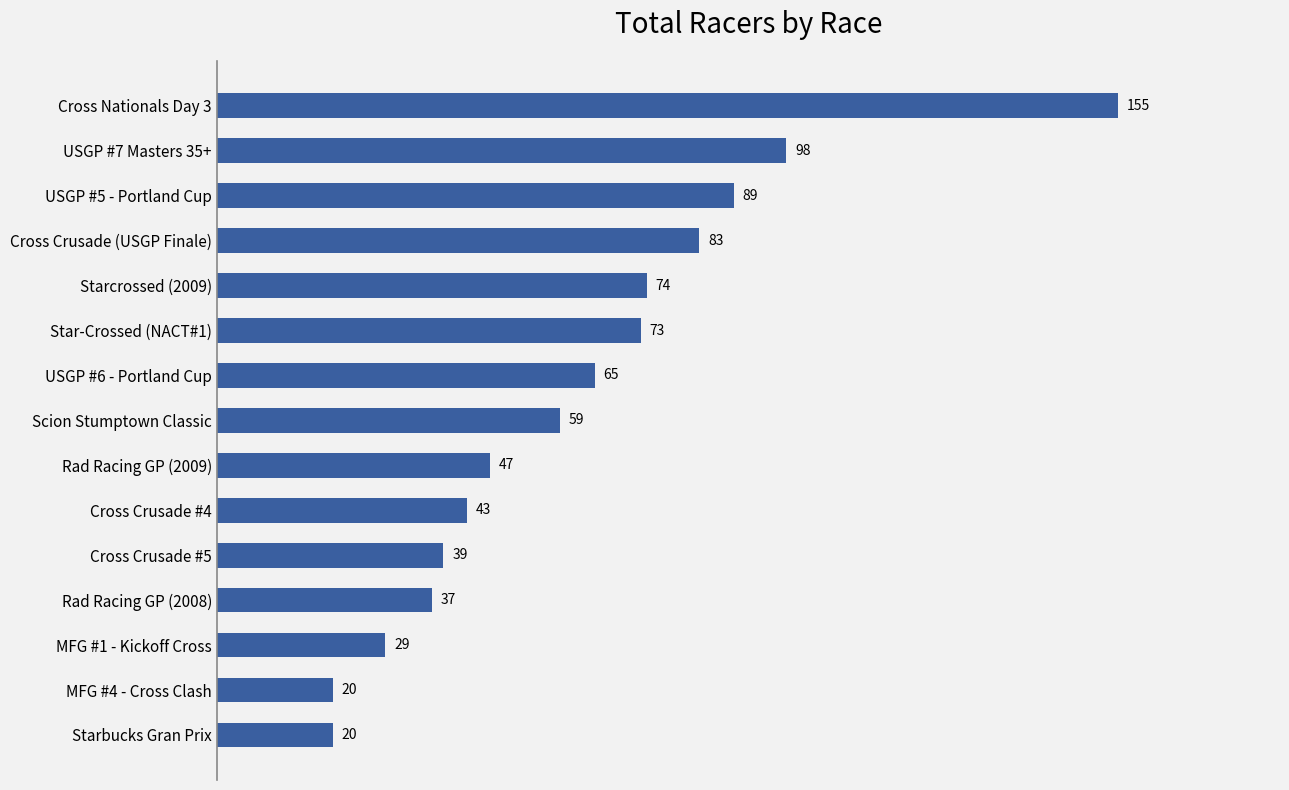

What is the difference between the second highest and second lowest values?

78